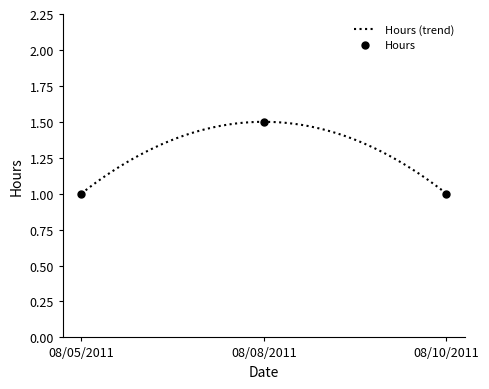

How many values exceed 1?

1